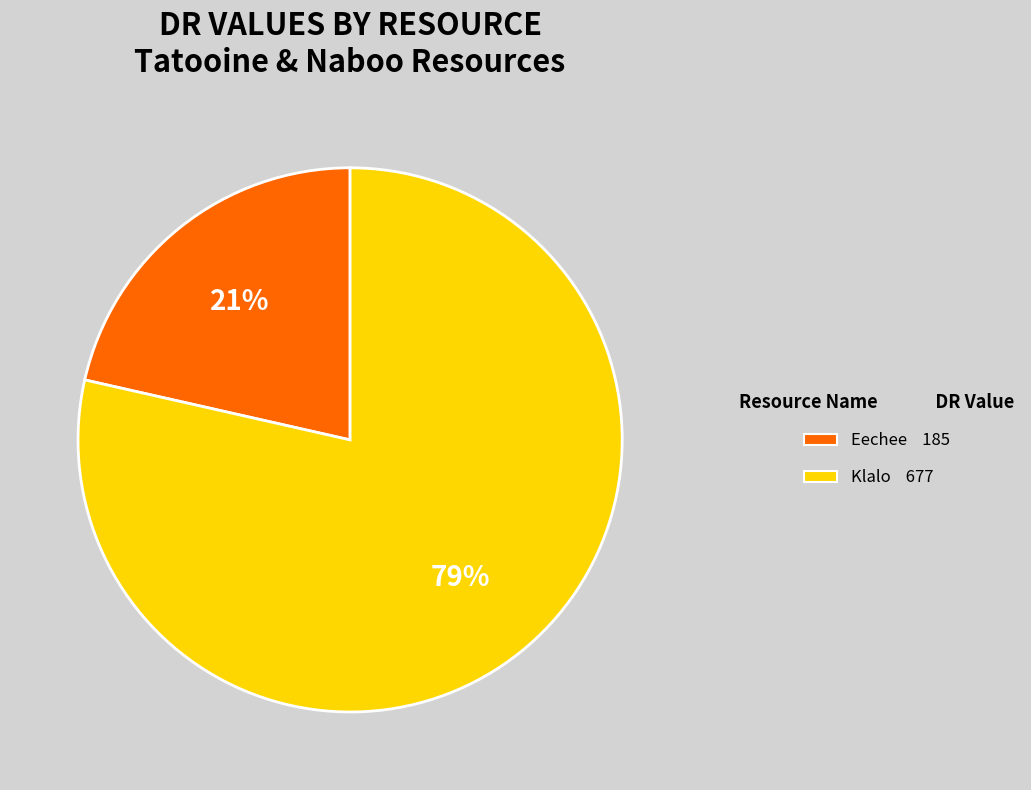

Is Eechee the majority of the pie?

No